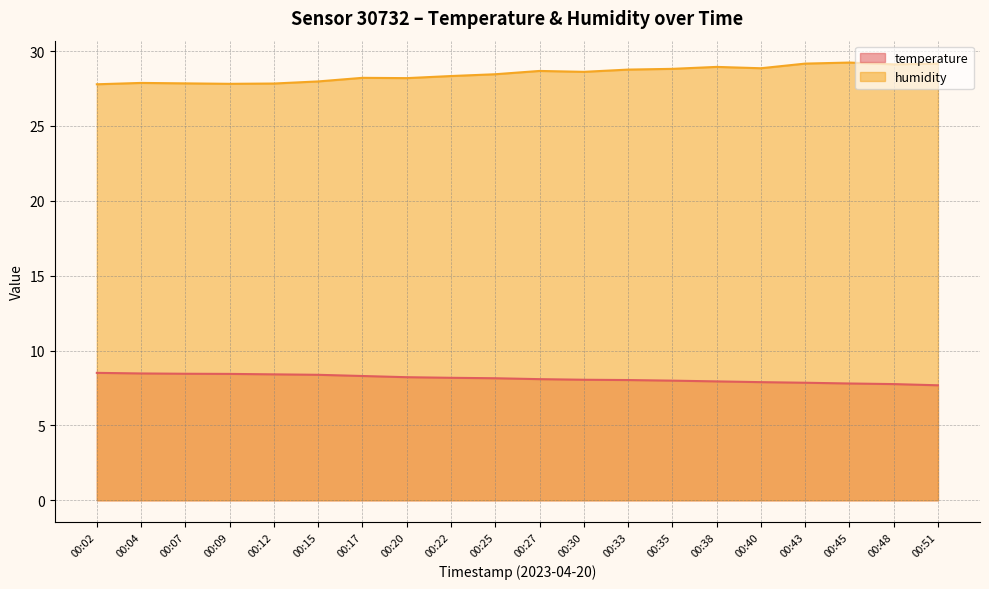

How many values in the temperature series are below 8?

7